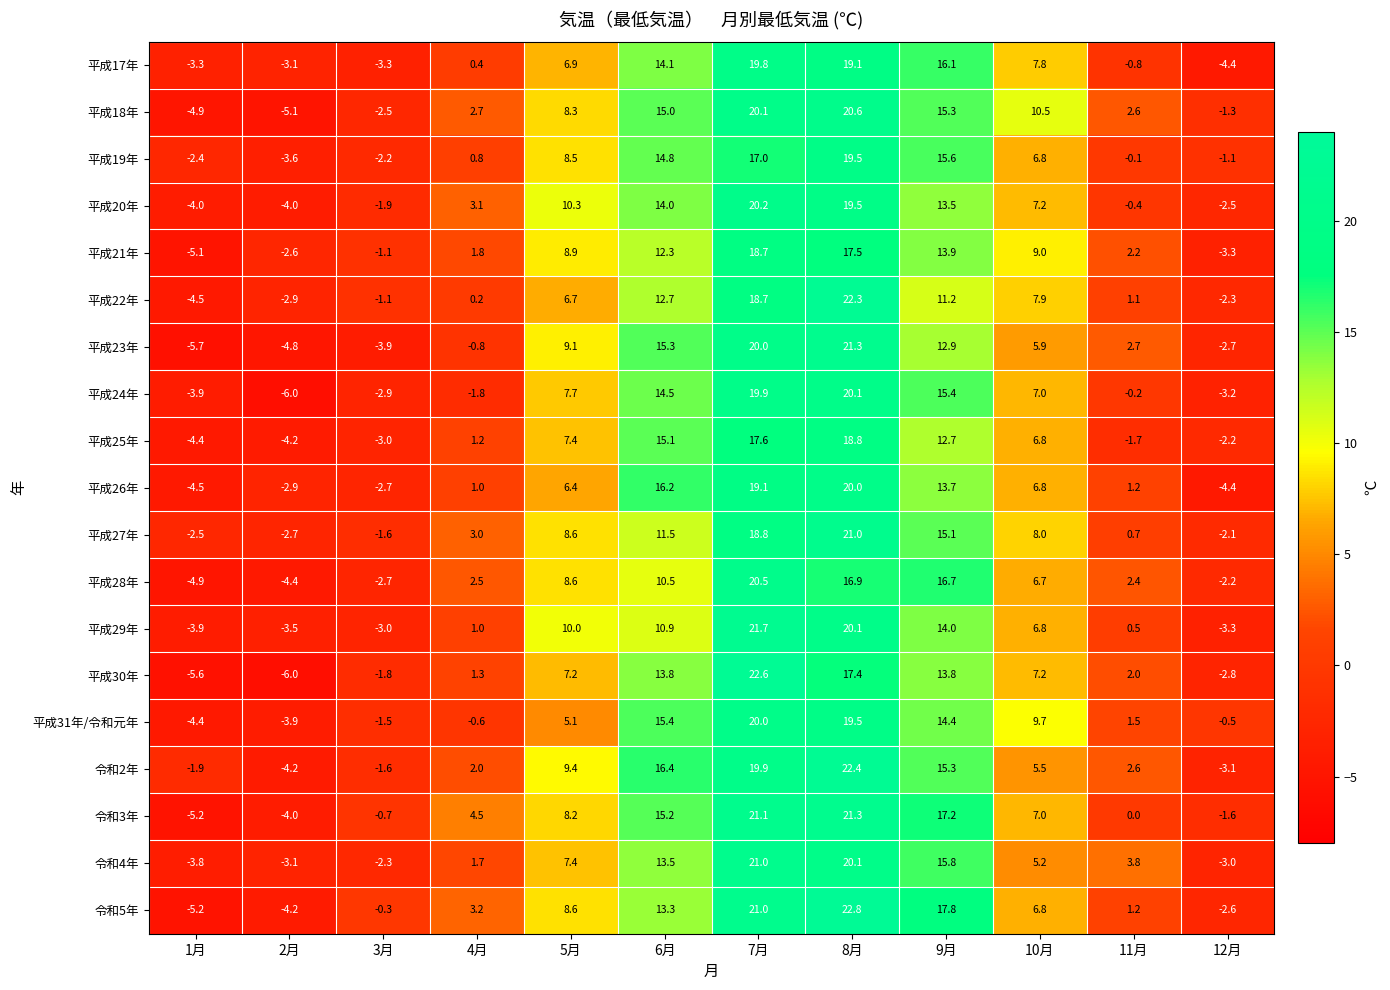

What is the total value across all series at 10月?

138.6